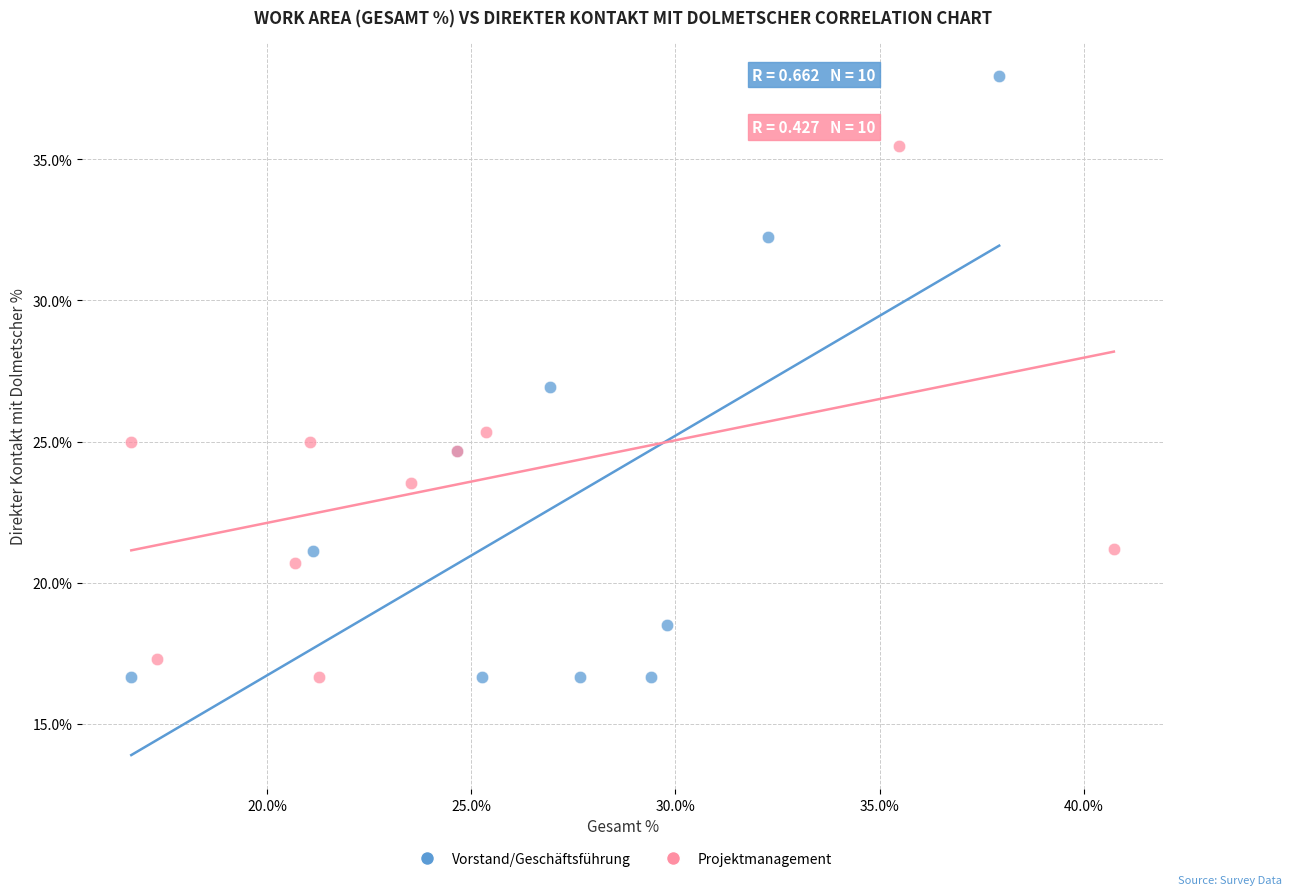

Which series has the largest Y range (max minus min)?

Vorstand/Geschäftsführung